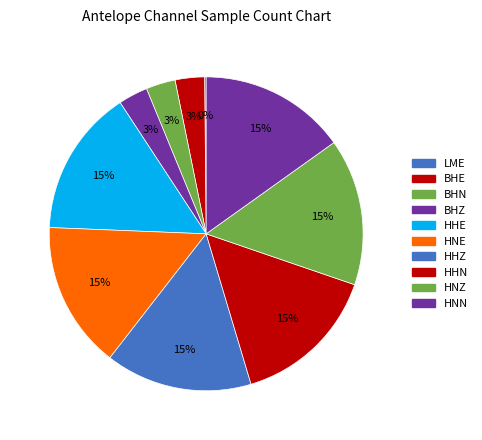

Approximately how many times larger is the value at BHN compared to HNN?

0.2